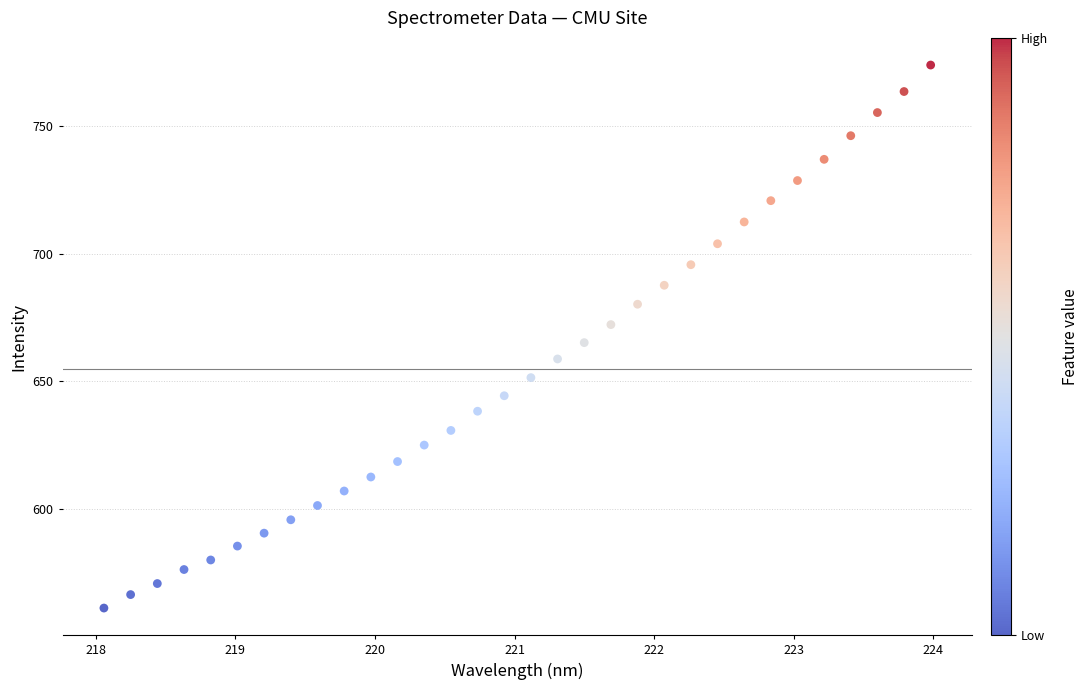

What is the range of X values (max minus min)?

5.9